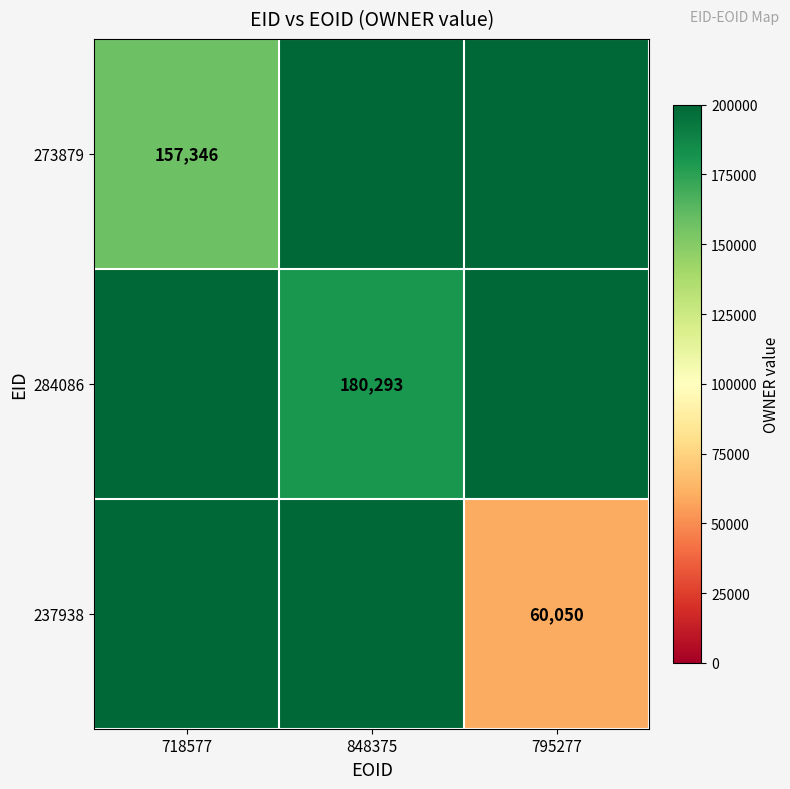

At which category does the chart reach its minimum across all series?

795277